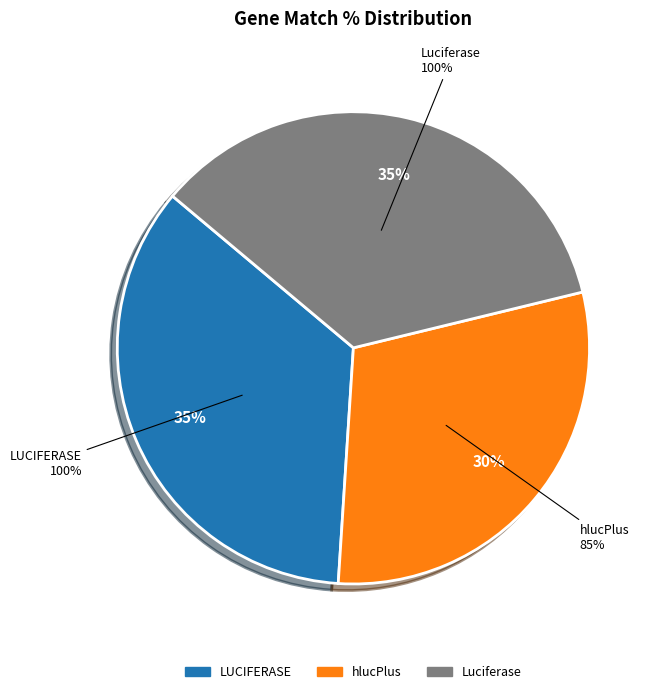

Combined, what portion of the pie is LUCIFERASE and hlucPlus?

64.9%